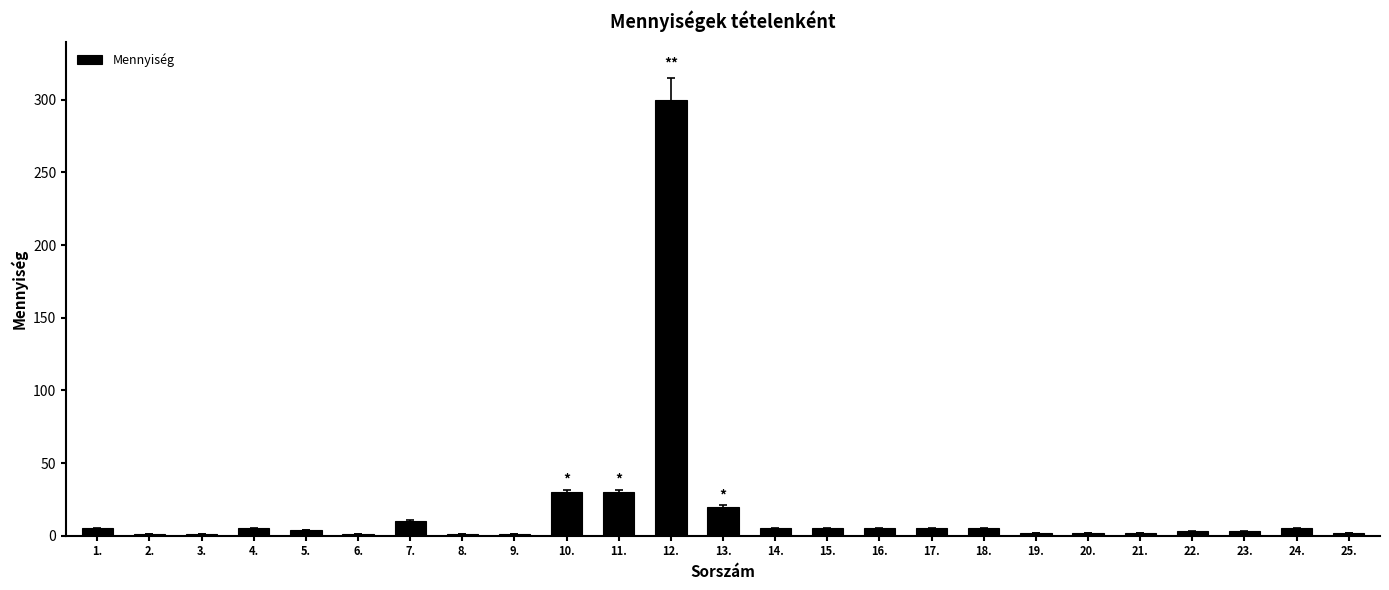

Count the number of data series in this chart.

1